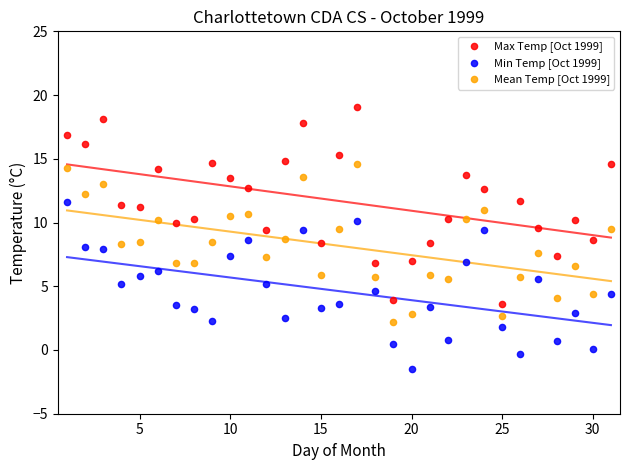

What are all the series names shown in the legend?

Max Temp [Oct 1999], Min Temp [Oct 1999], Mean Temp [Oct 1999]